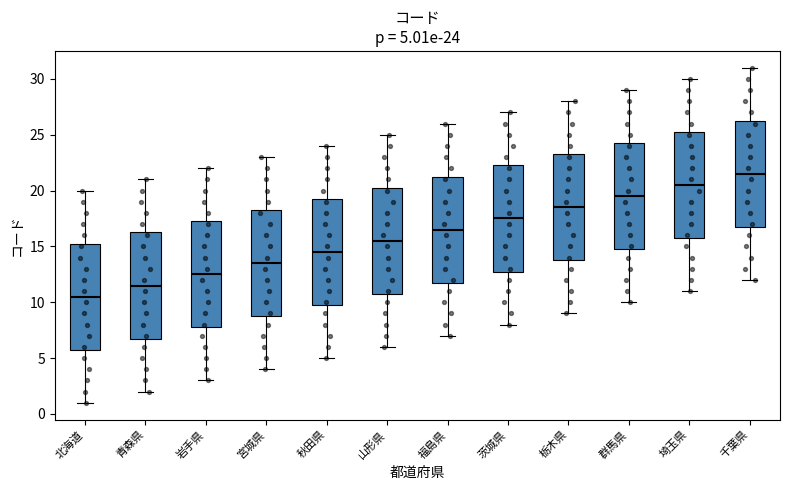

Which box's median line is the lowest?

北海道